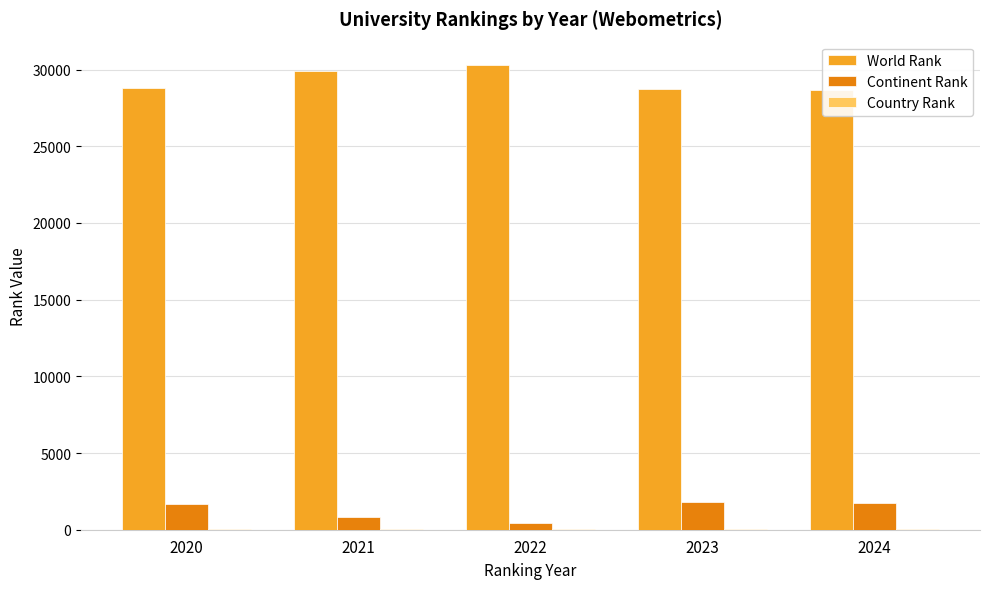

What is the average value of the World Rank series?

29277